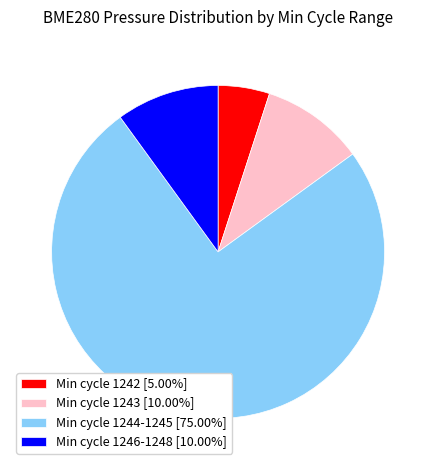

Is the sum of Min cycle 1246-1248 [10.00%] and Min cycle 1244-1245 [75.00%] greater than half?

Yes